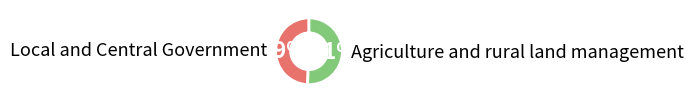

The Agriculture and rural land management slice represents 51% of the pie. True or false?

True